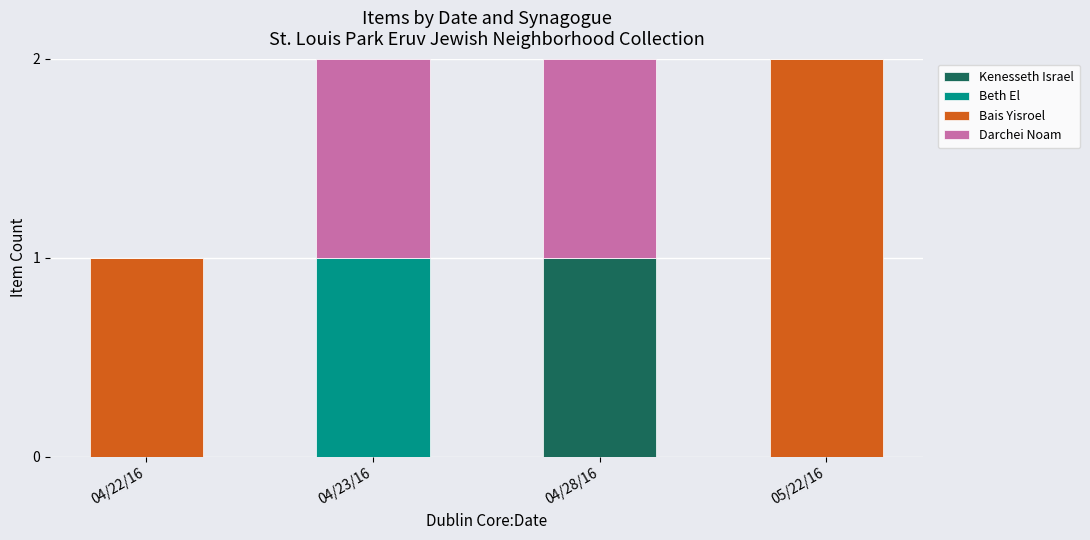

Reading left to right, transcribe the values for Kenesseth Israel.

04/22/16=0	04/23/16=0	04/28/16=1	05/22/16=0